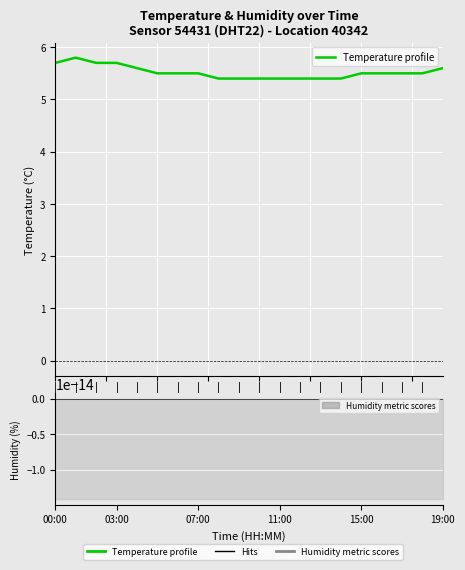

How many lines are shown in the chart?

1